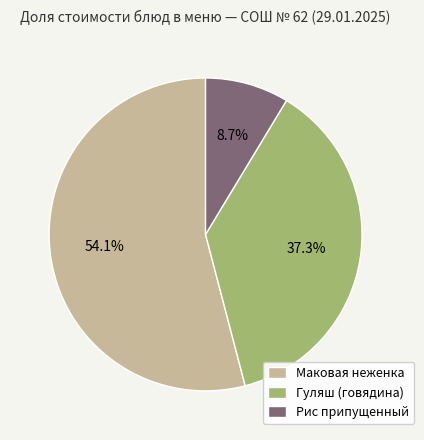

Which slice is the smallest?

Рис припущенный